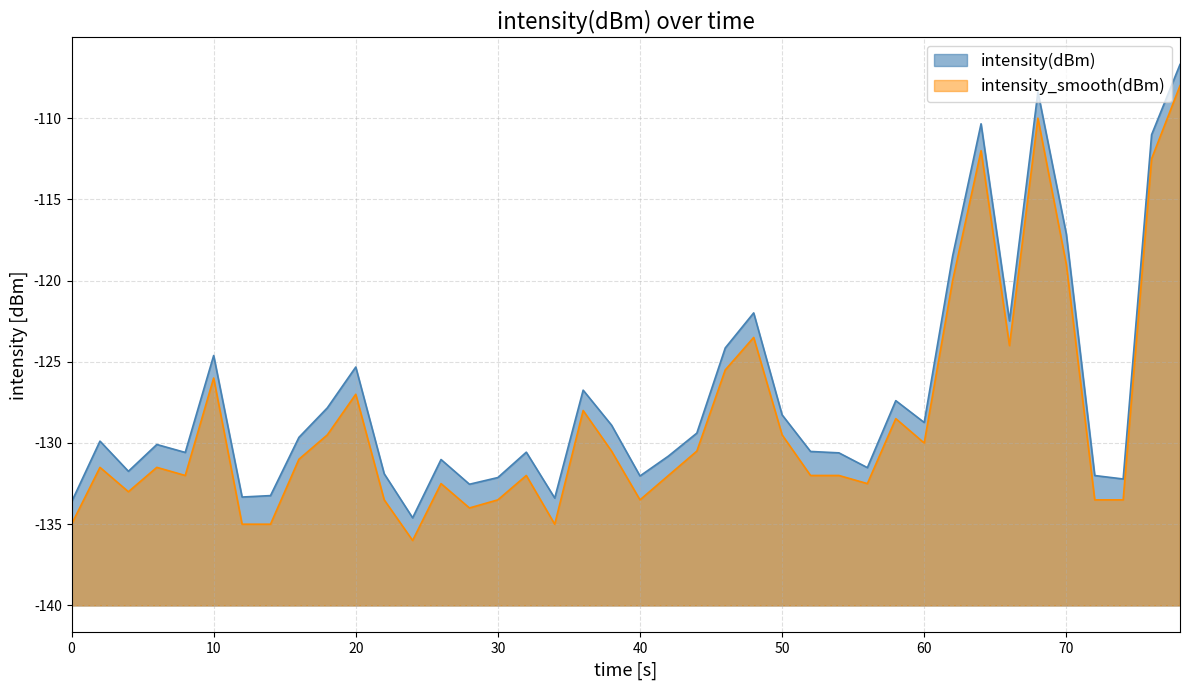

What is the greatest value displayed?

33.3